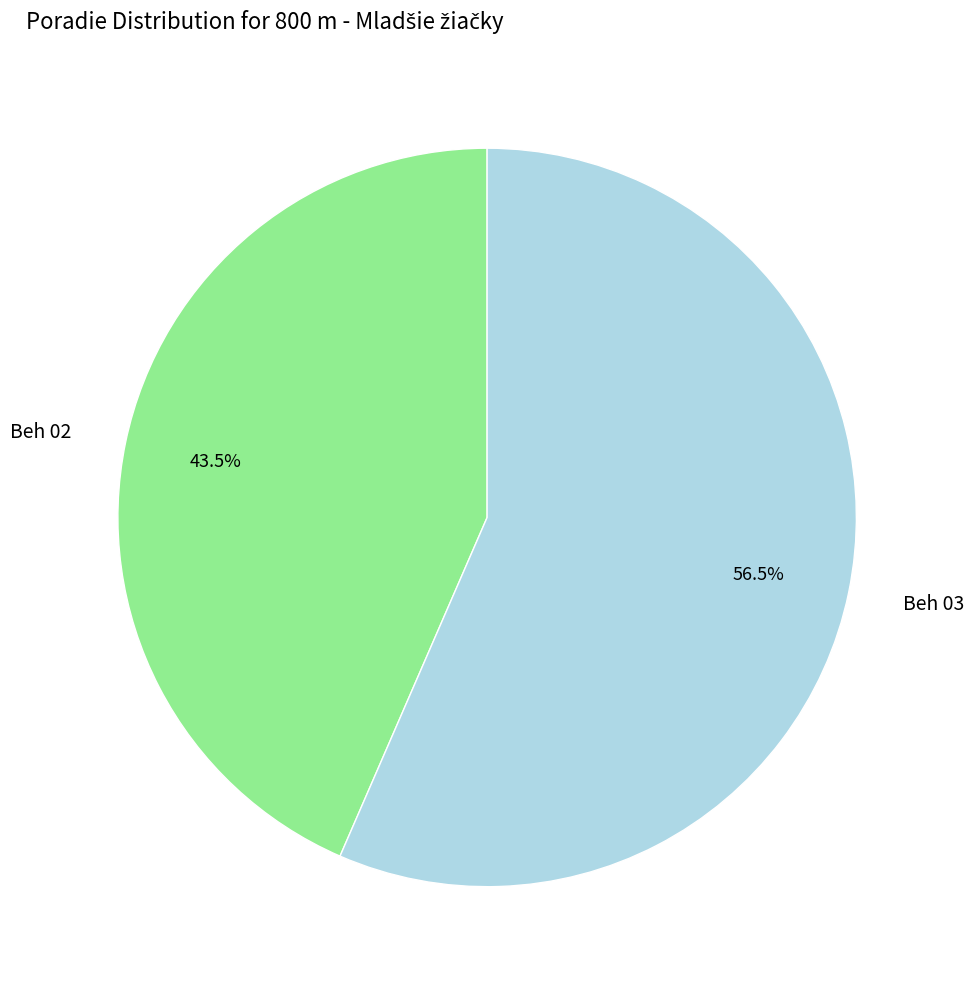

Which slice represents more than half of the pie?

Beh 03